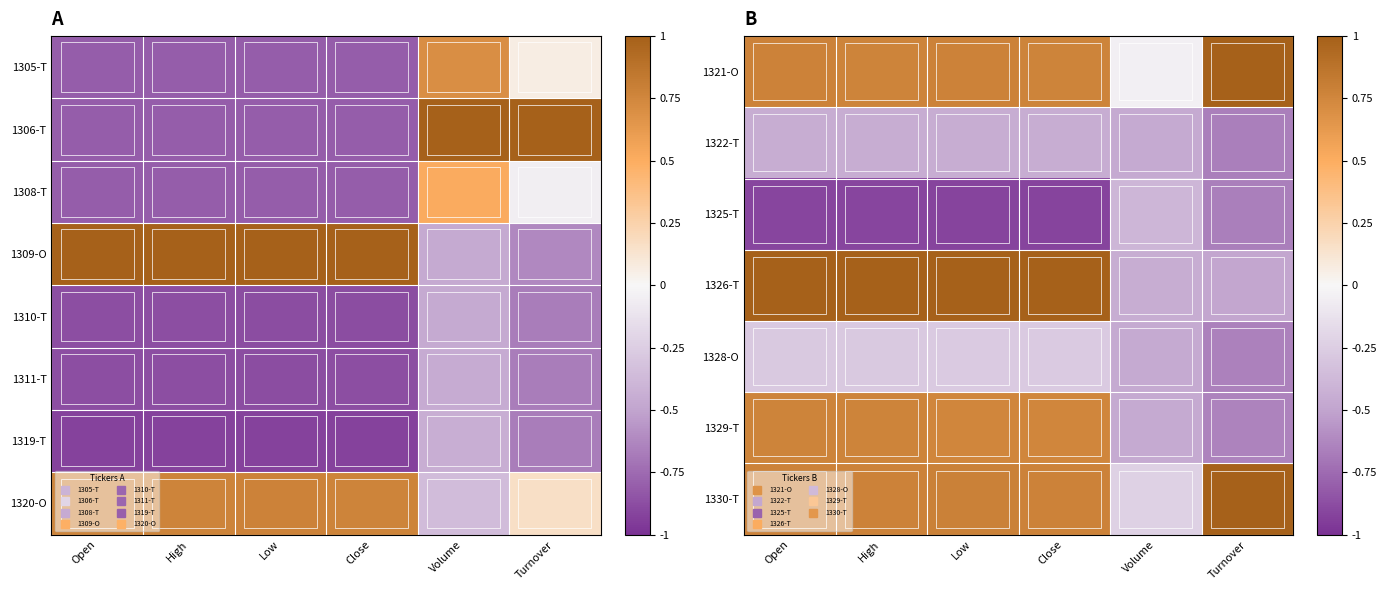

Is the value of 1329-T at Turnover greater than the value of 1322-T at Open?

No